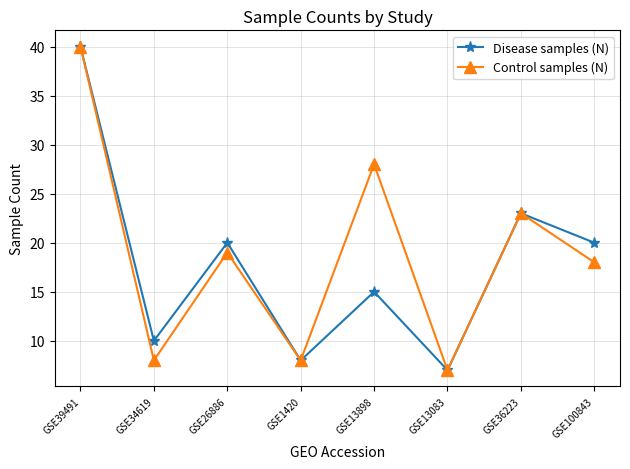

Between GSE13898 and GSE100843, which series saw the biggest shift?

Control samples (N)